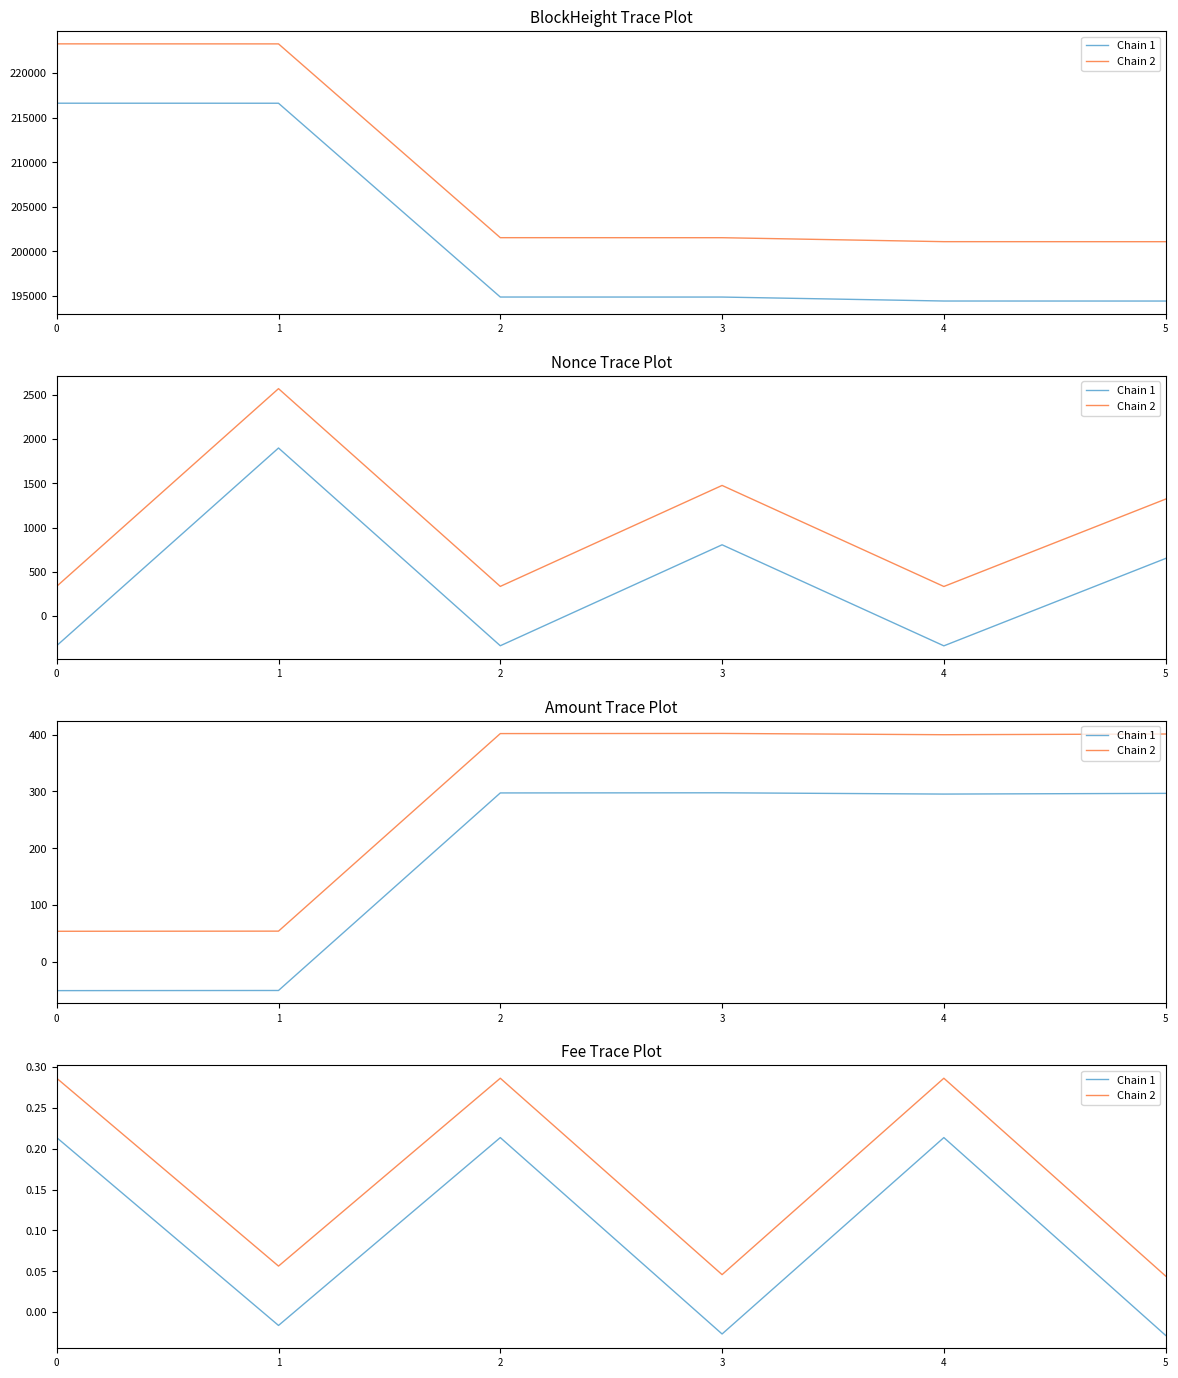

What is the spread (max minus min) of values at 3?

0.1